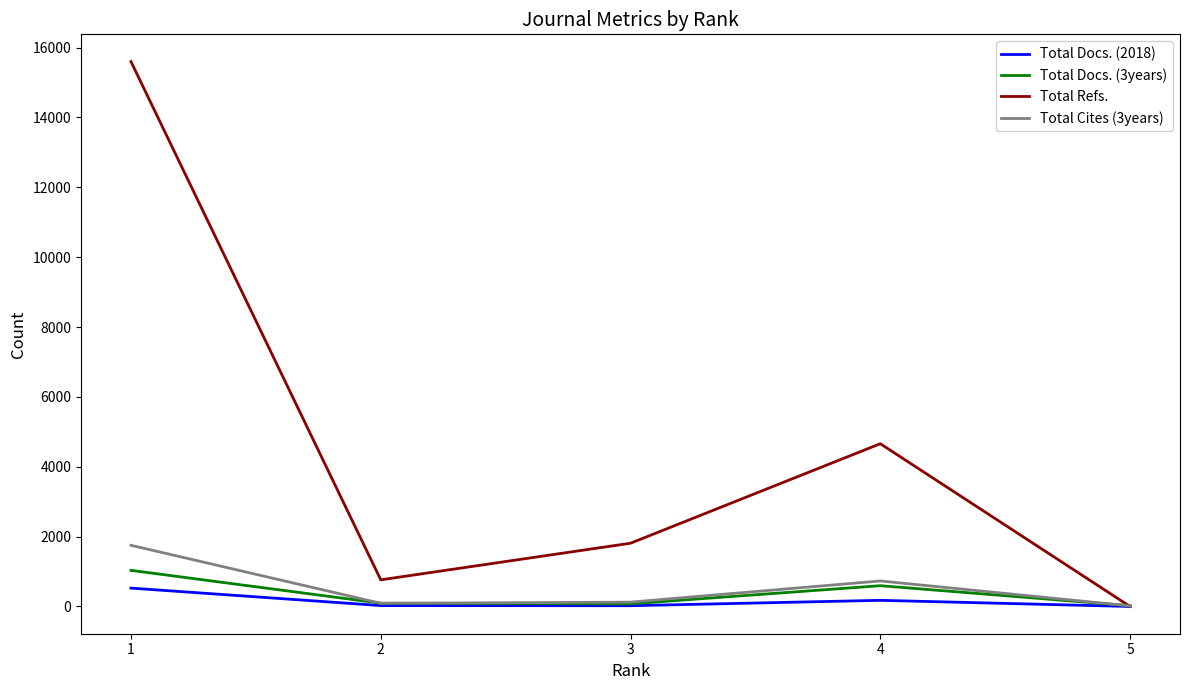

How many values in Total Docs. (2018) are above zero?

4